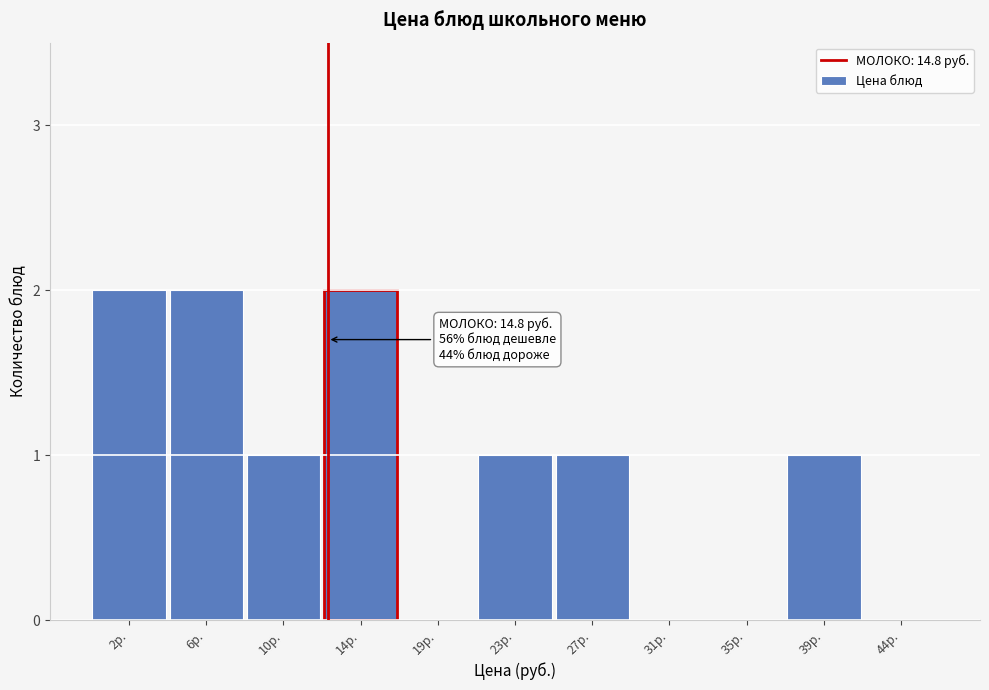

Reading left to right, transcribe all the data shown in this chart.

2р.=2	6р.=2	10р.=1	14р.=2	19р.=0	23р.=1	27р.=1	31р.=0	35р.=0	39р.=1	44р.=0